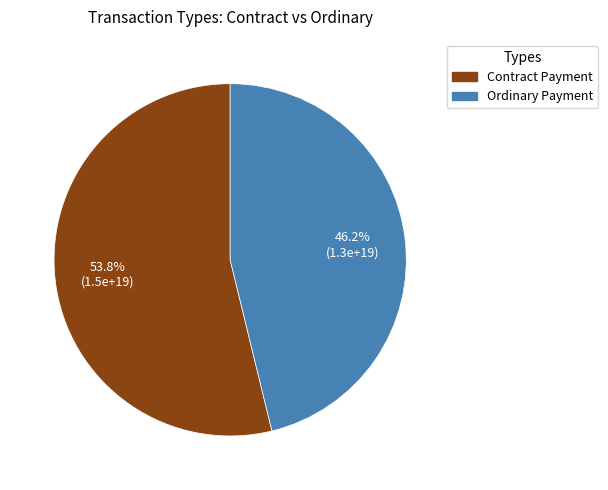

To the nearest percent, what percentage of the pie is Contract Payment?

54%